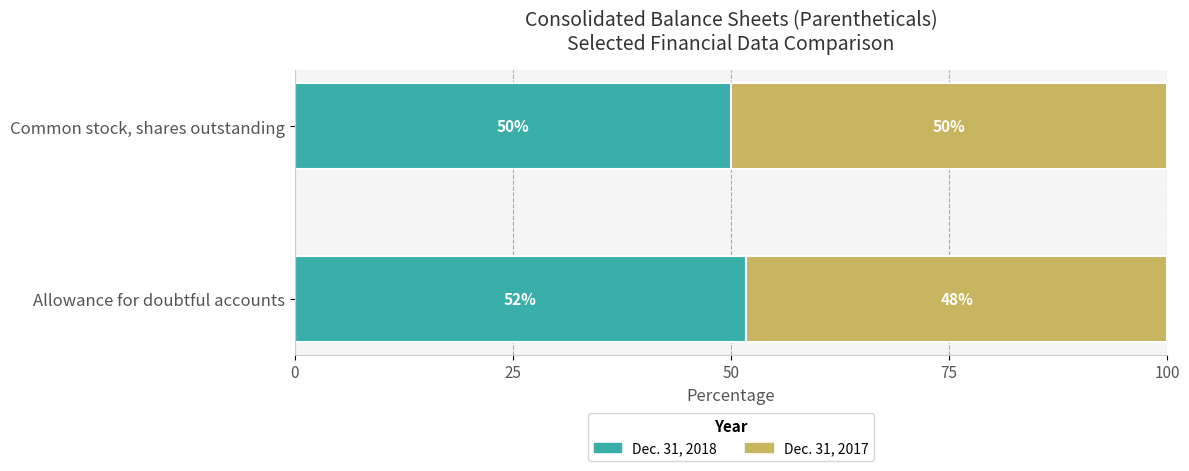

Which category has the lowest value in the Dec. 31, 2018 series?

Common stock, shares outstanding